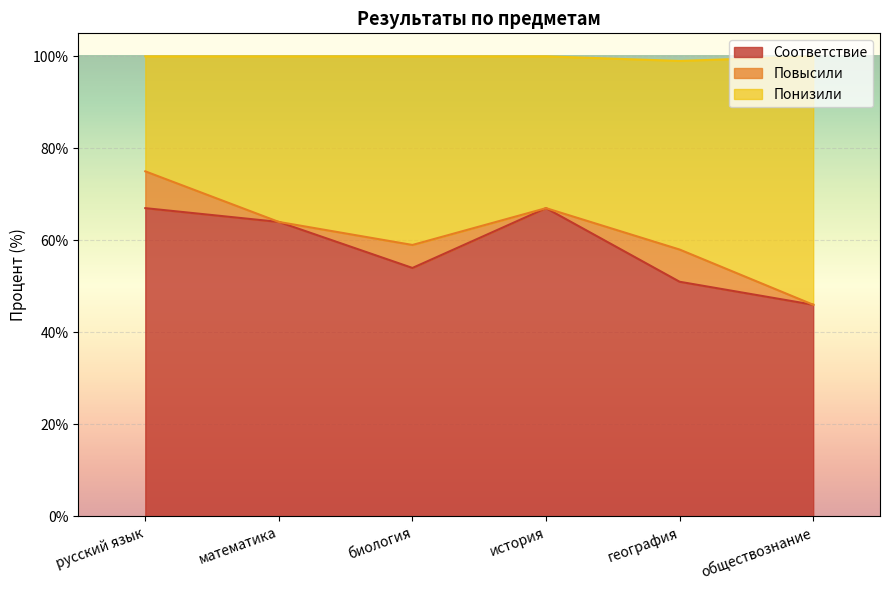

What position from the right is математика?

5